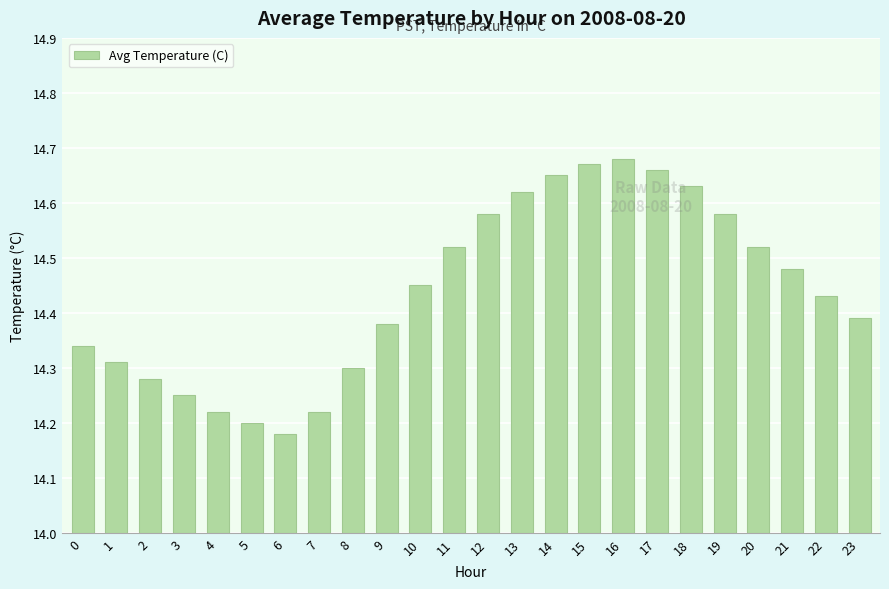

The value at 11 is 5.1. True or false?

False